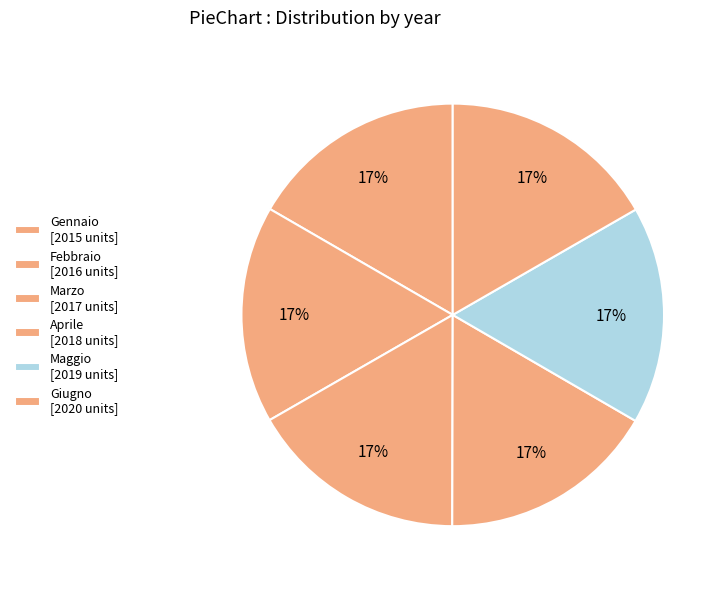

Count the number of slices in the pie.

6